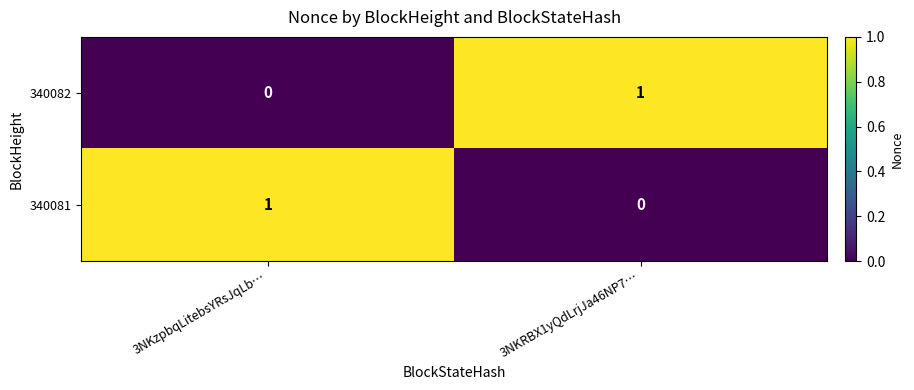

Is the value of 340081 at 3NKRBX1yQdLrjJa46NP7… greater than the value of 340082 at 3NKRBX1yQdLrjJa46NP7…?

No